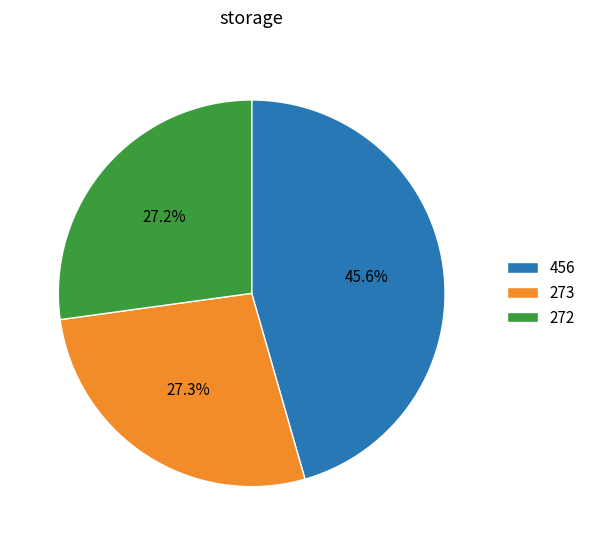

Is there a majority slice in this chart?

No